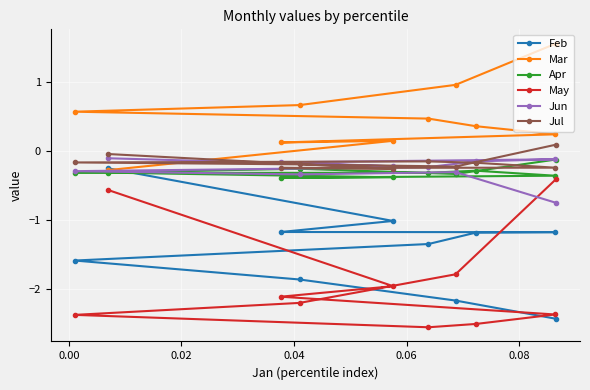

Which series has the largest total across all categories?

Mar